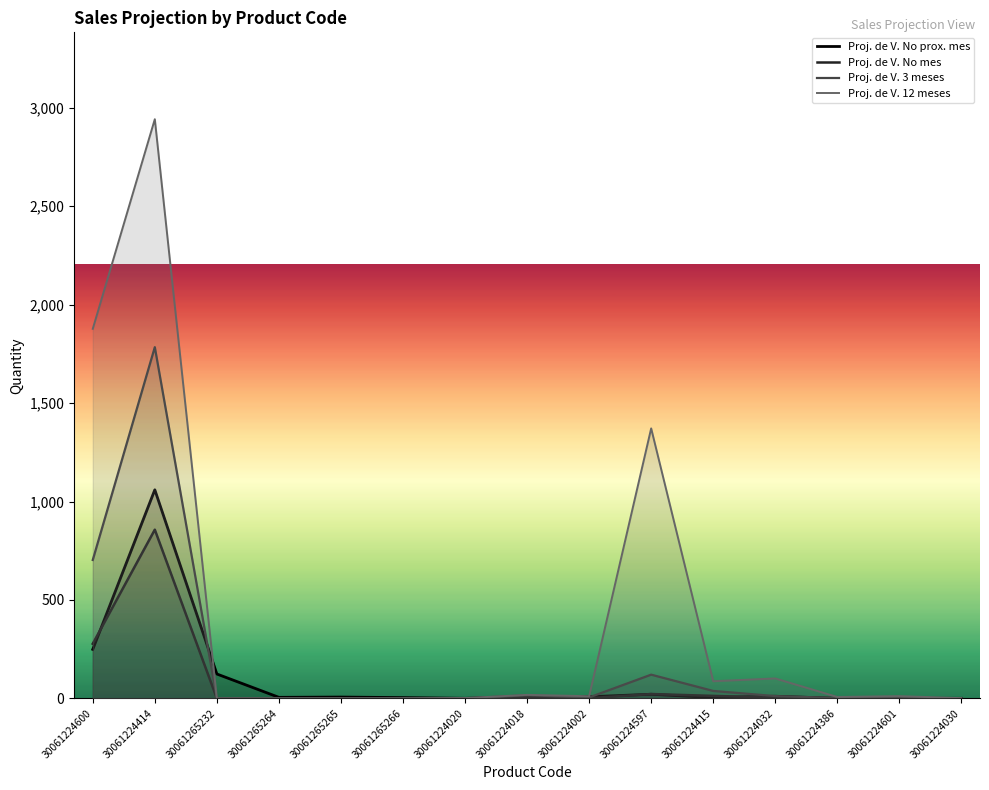

What is the value of the Proj. de V. 3 meses point at the 10th from the left?

120.5